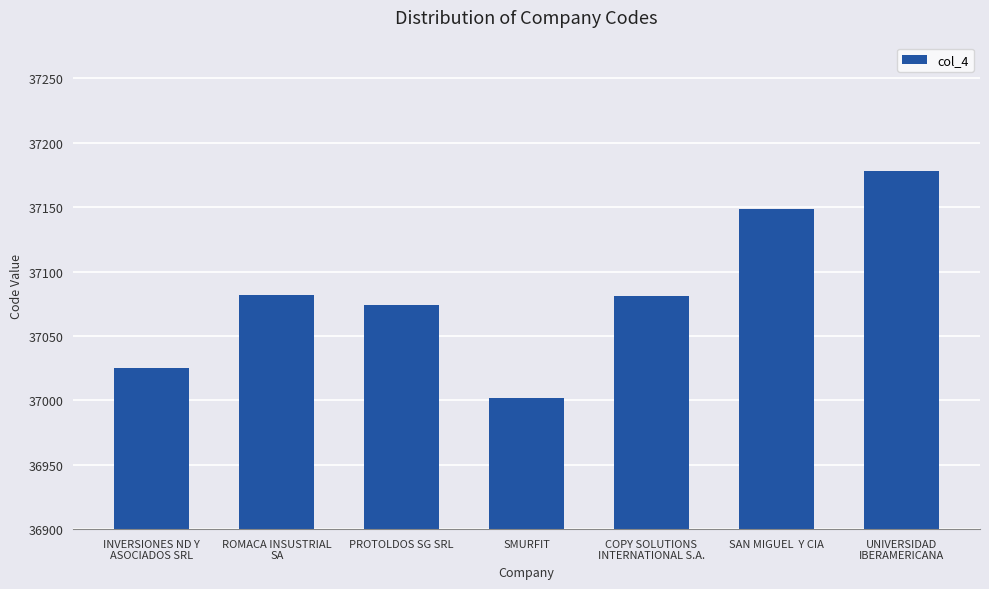

At which category does the chart reach its minimum across all series?

SMURFIT